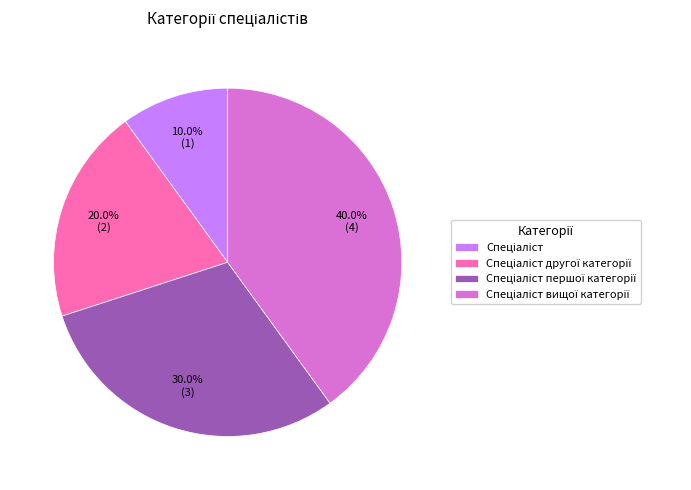

Is there any slice that represents more than half of the pie?

No